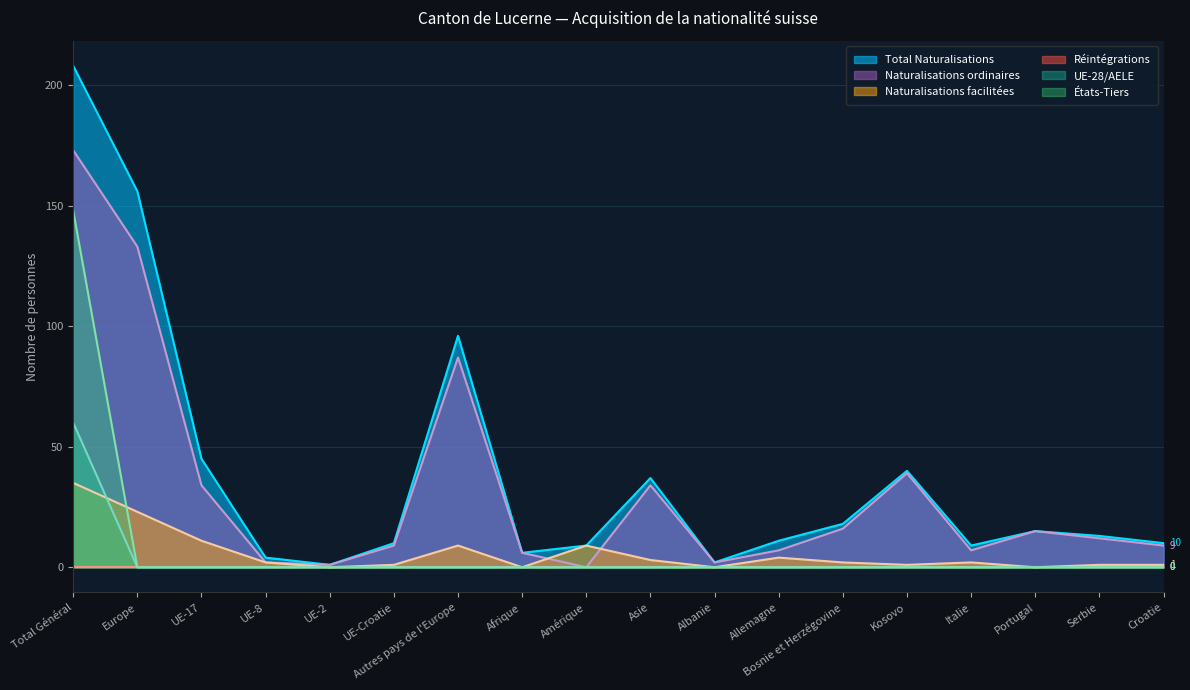

At how many categories does at least one series exceed 114?

2